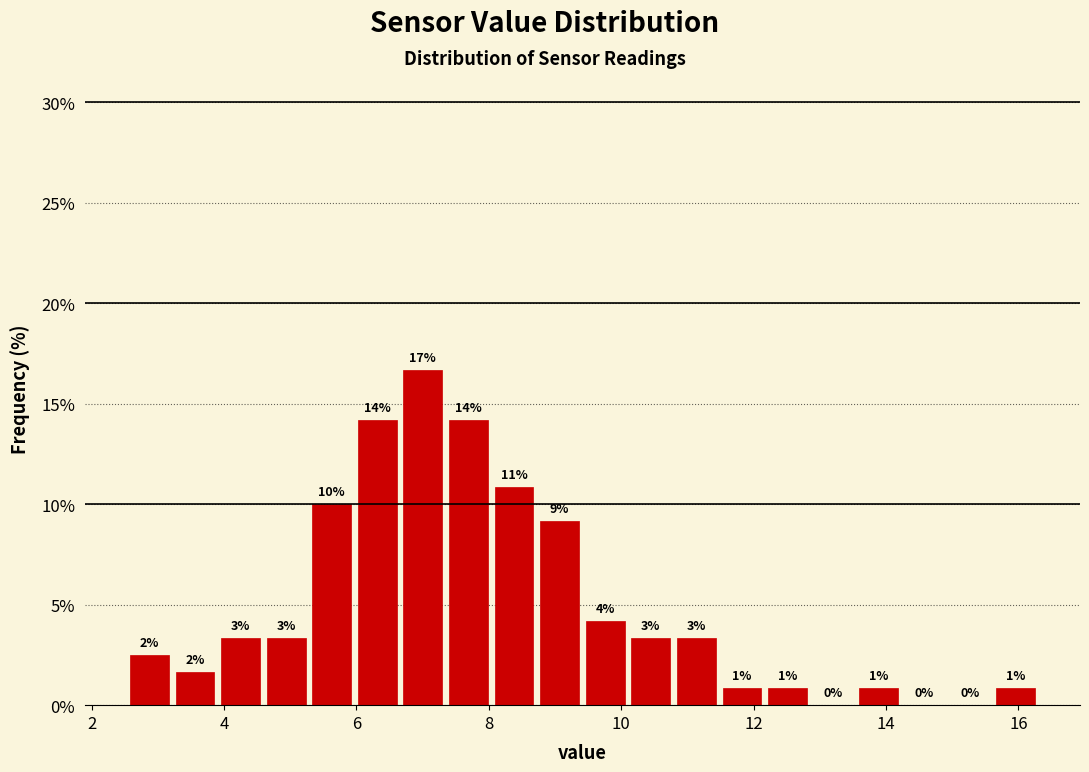

Read against the x-axis, roughly where is the centre of the tallest bar?

7.0